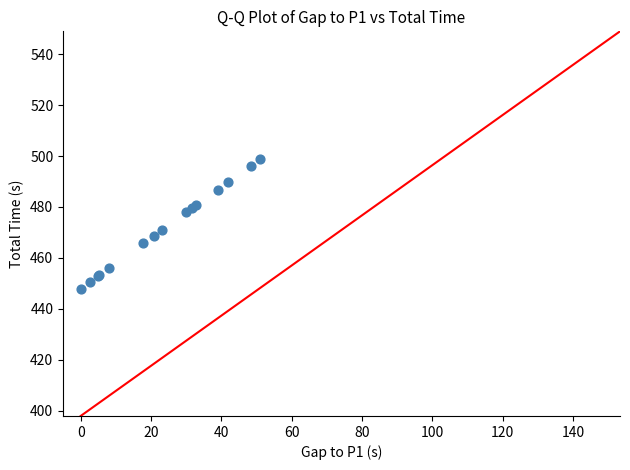

What Y value in the scatter plot is closest to 473?

471.1